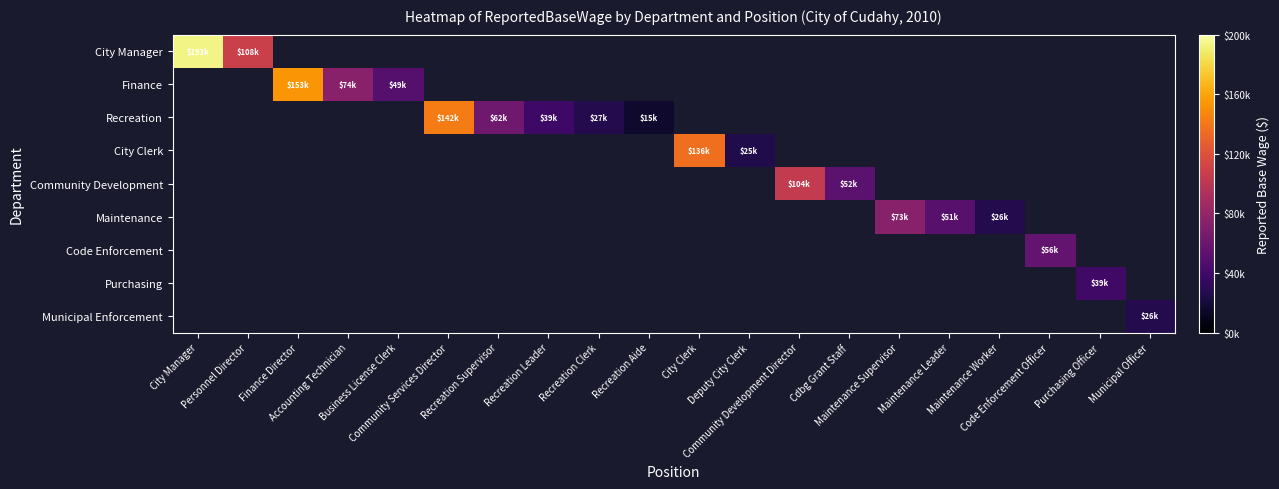

What is the maximum value shown in the chart?

193503.0